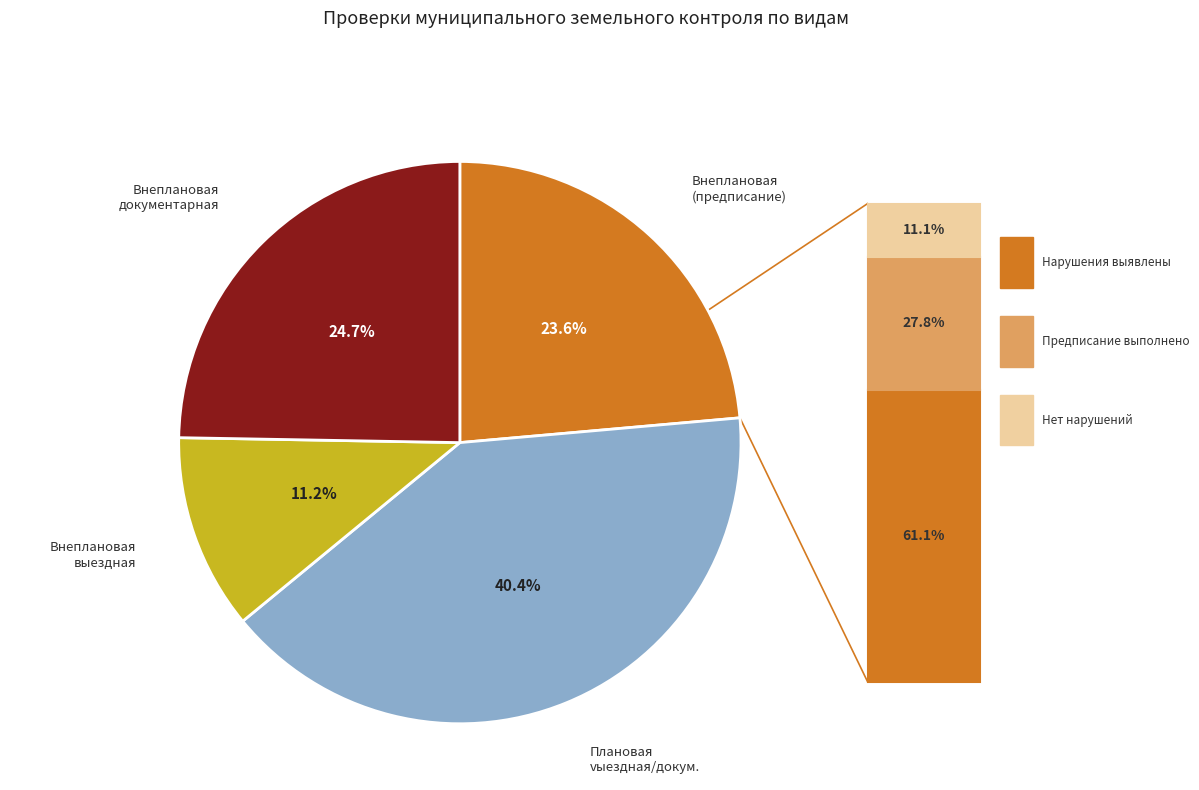

Is there any slice that represents more than half of the pie?

No